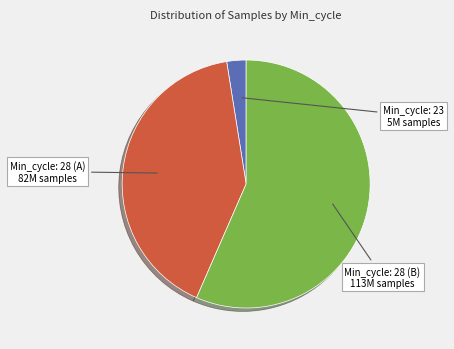

Is there any slice that represents more than half of the pie?

Yes